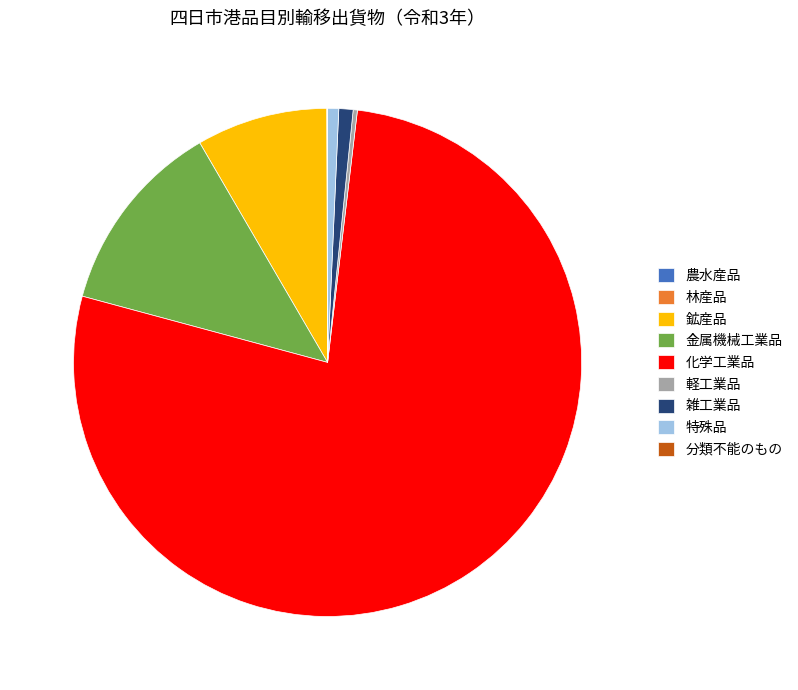

Which slice is the largest?

化学工業品